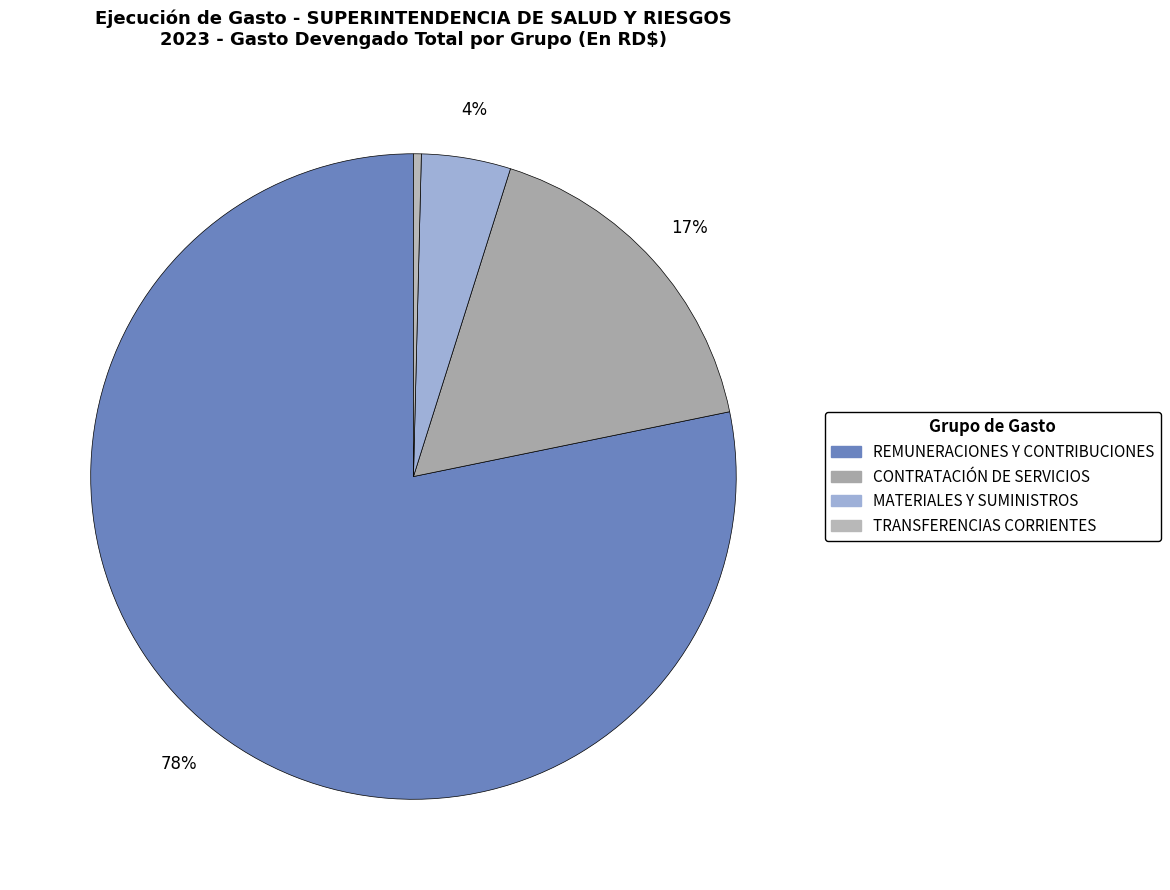

How many slices are in this pie chart?

4